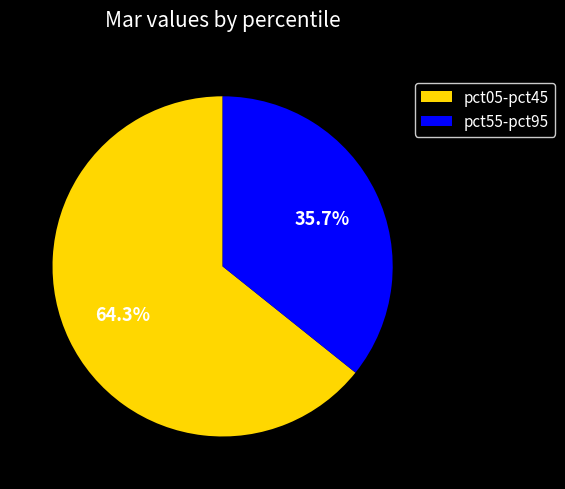

How many slices are in this pie chart?

2